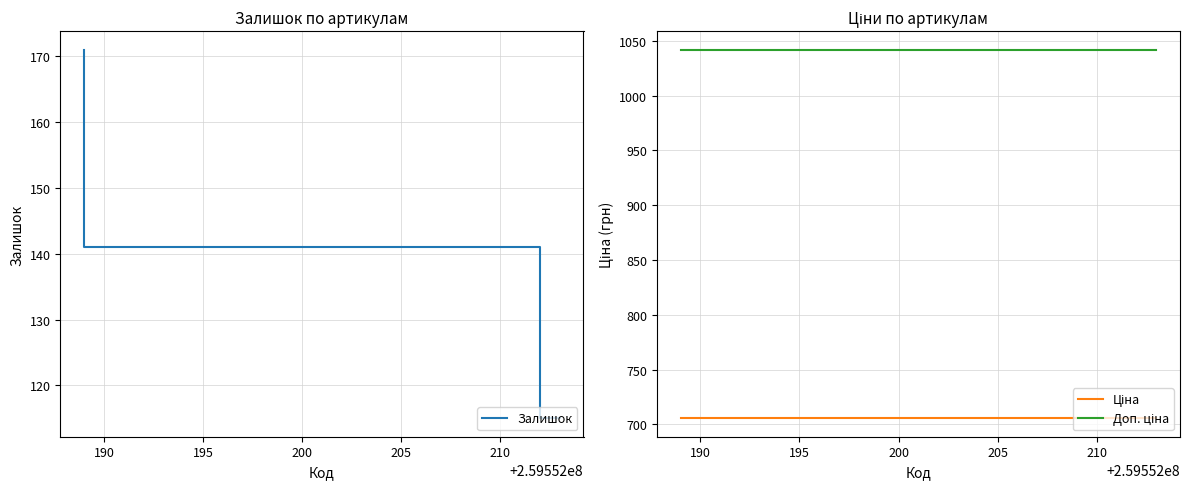

The Ціна series shows 343.6 at 190. True or false?

False